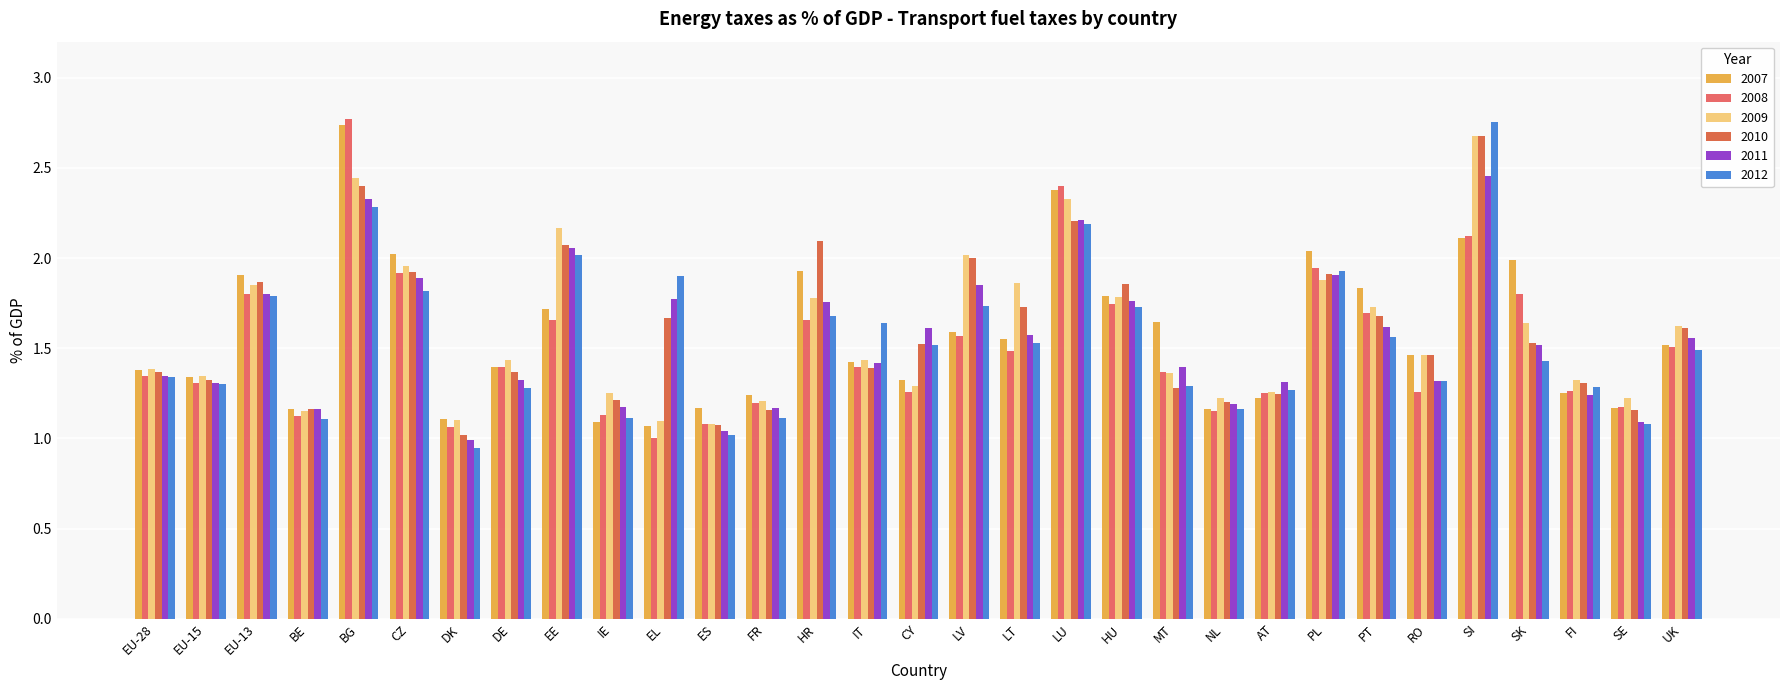

How many bars are there in each group?

6